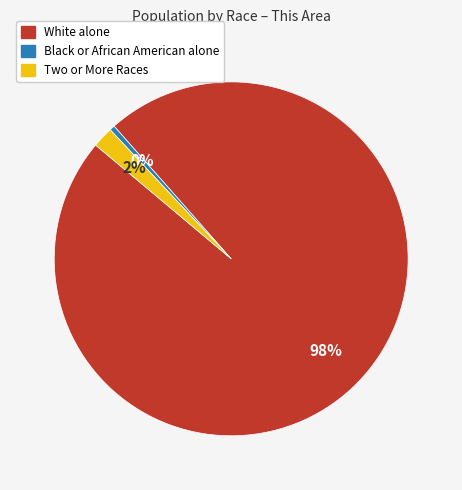

Do White alone and Two or More Races together represent more than half of the pie?

Yes